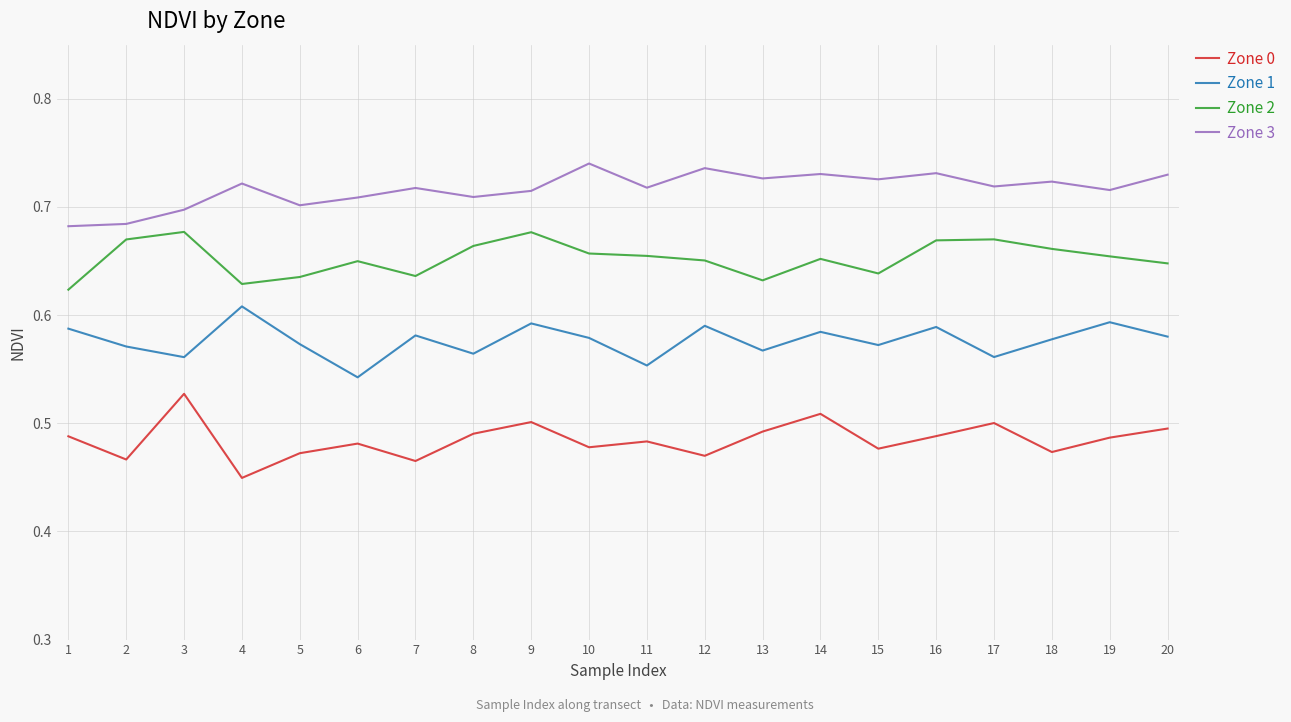

Which category has the lowest value in the Zone 0 series?

4